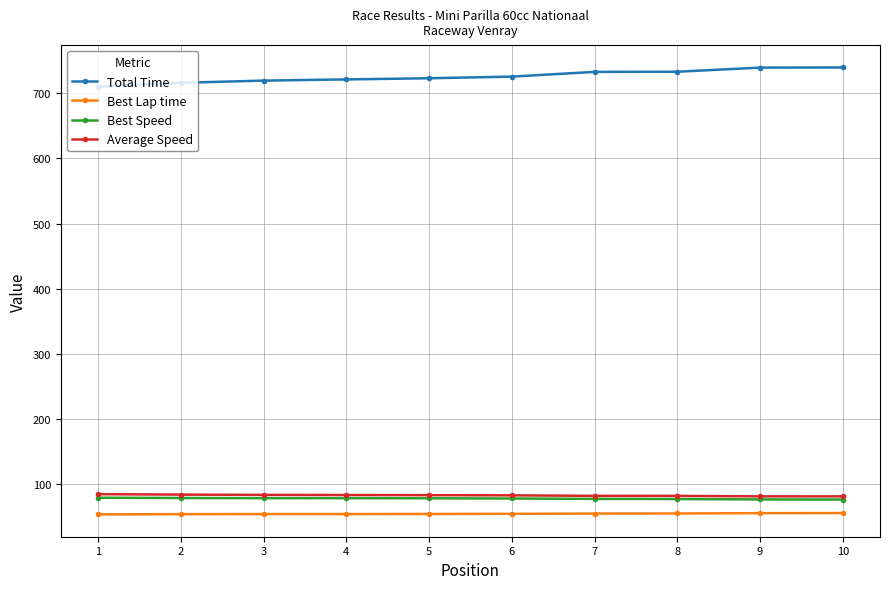

What is the difference between the highest and lowest values at 8?

677.3